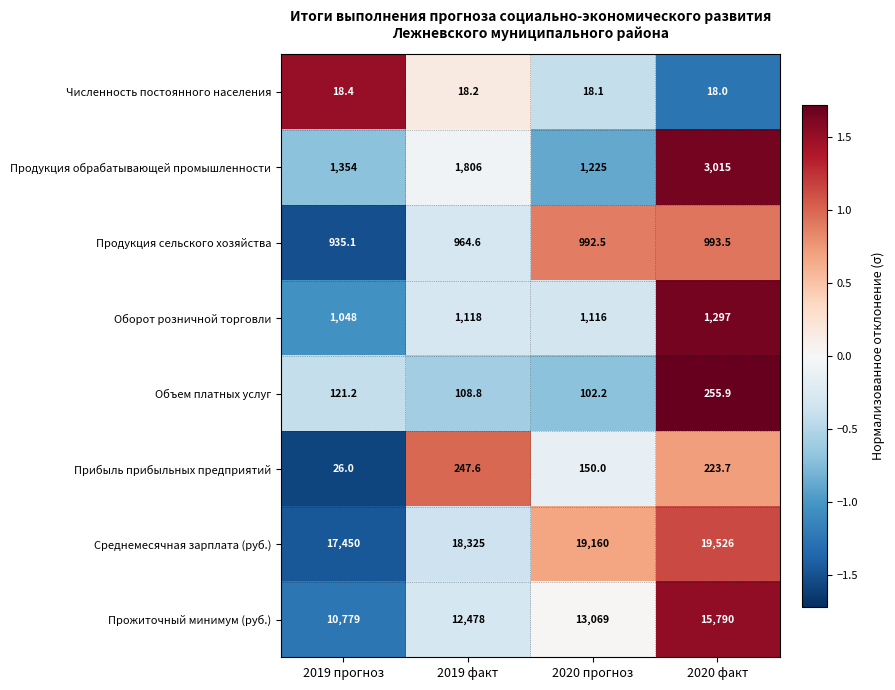

Rank the series by their maximum value, from highest to lowest.

Среднемесячная зарплата (руб.), Прожиточный минимум (руб.), Продукция обрабатывающей промышленности, Оборот розничной торговли, Продукция сельского хозяйства, Объем платных услуг, Прибыль прибыльных предприятий, Численность постоянного населения